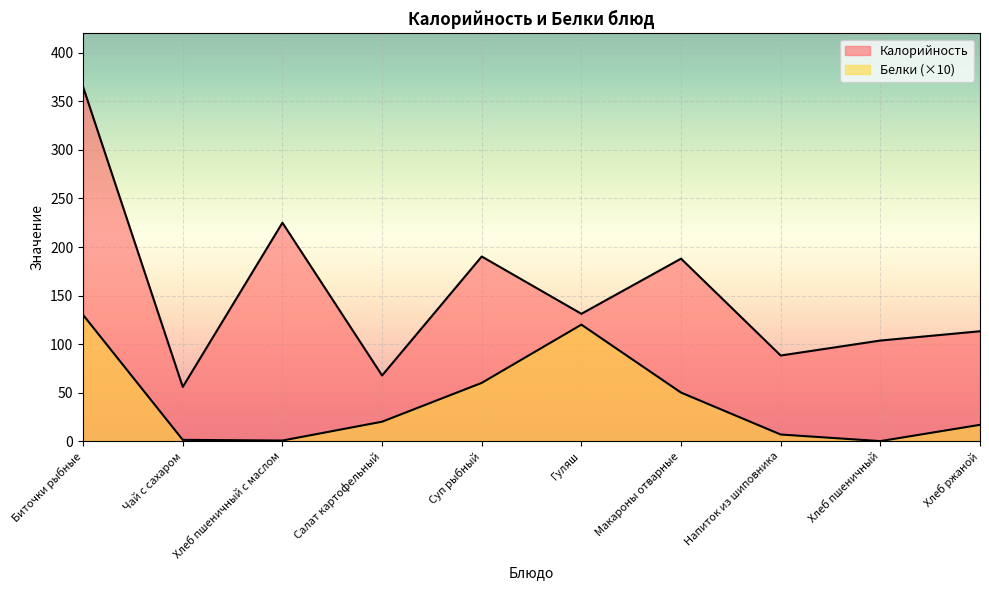

True or false: Калорийность has more than 2 interior local peaks.

True